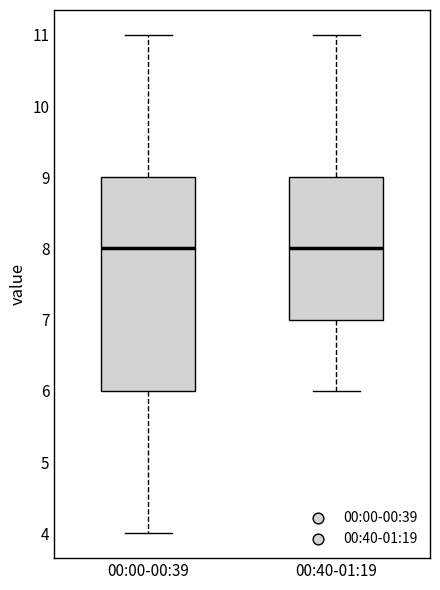

Comparing the boxes themselves (not the whiskers), which one is the tallest?

00:00-00:39